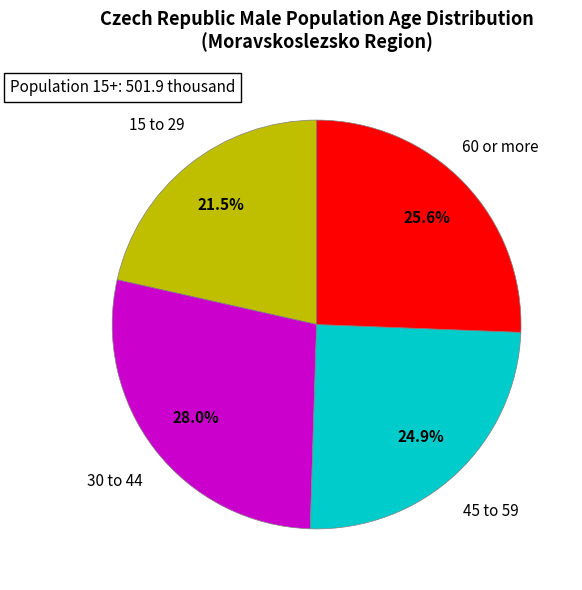

To the nearest percent, what is the difference between the 45 to 59 and 30 to 44 slice percentages?

3%